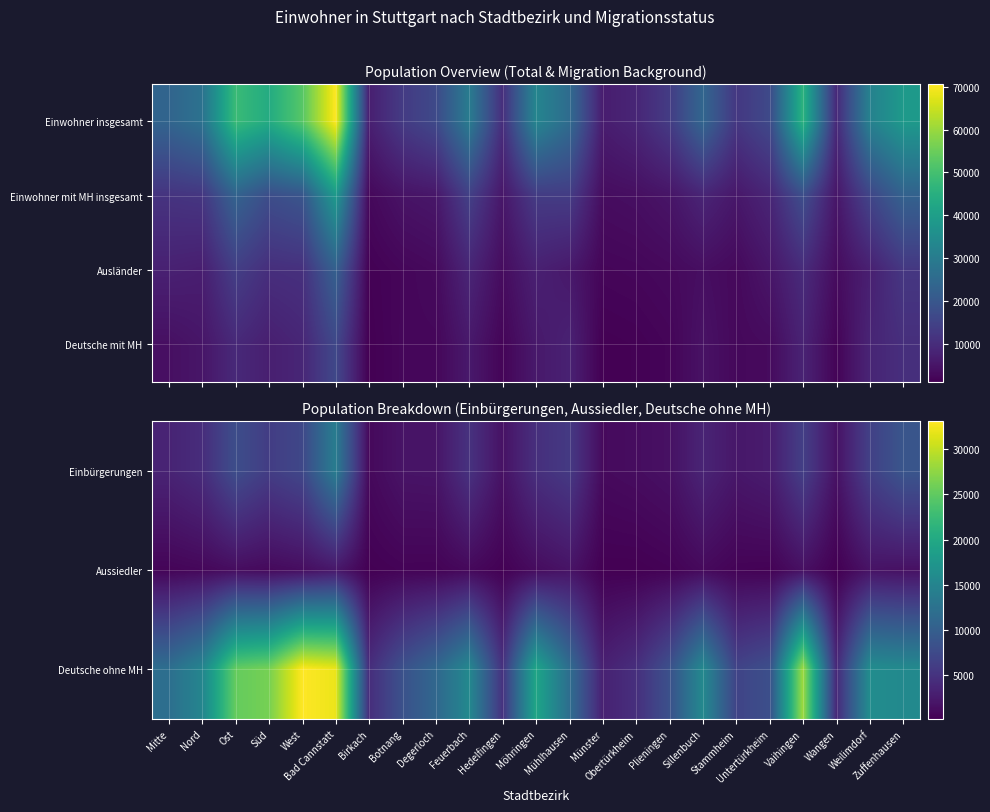

The Deutsche ohne MH series shows 44542 at Vaihingen. True or false?

False